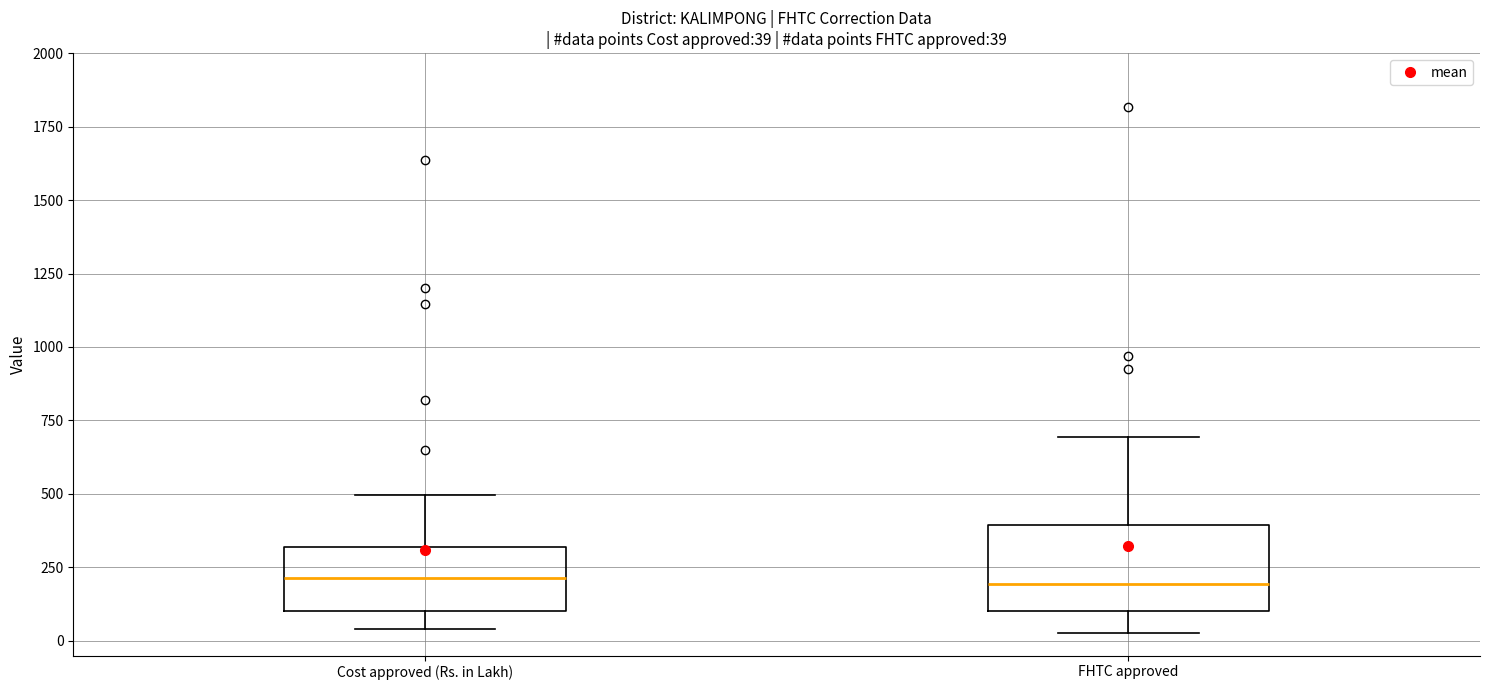

Which box is the tallest, from its lower edge to its upper edge?

FHTC approved